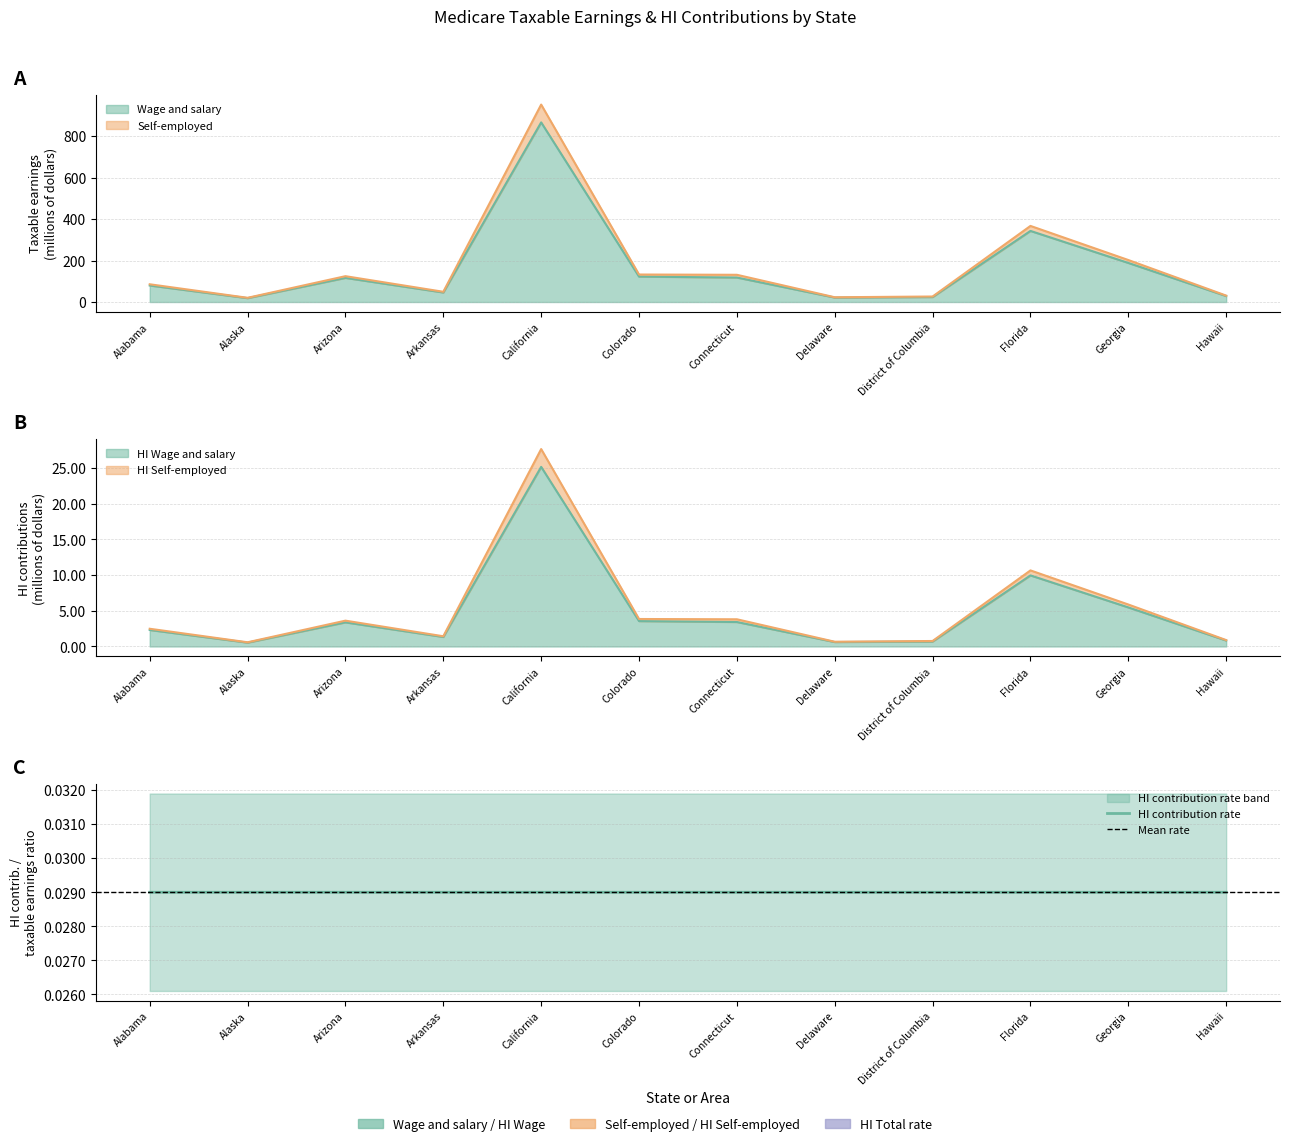

Count the number of categories in the chart.

12